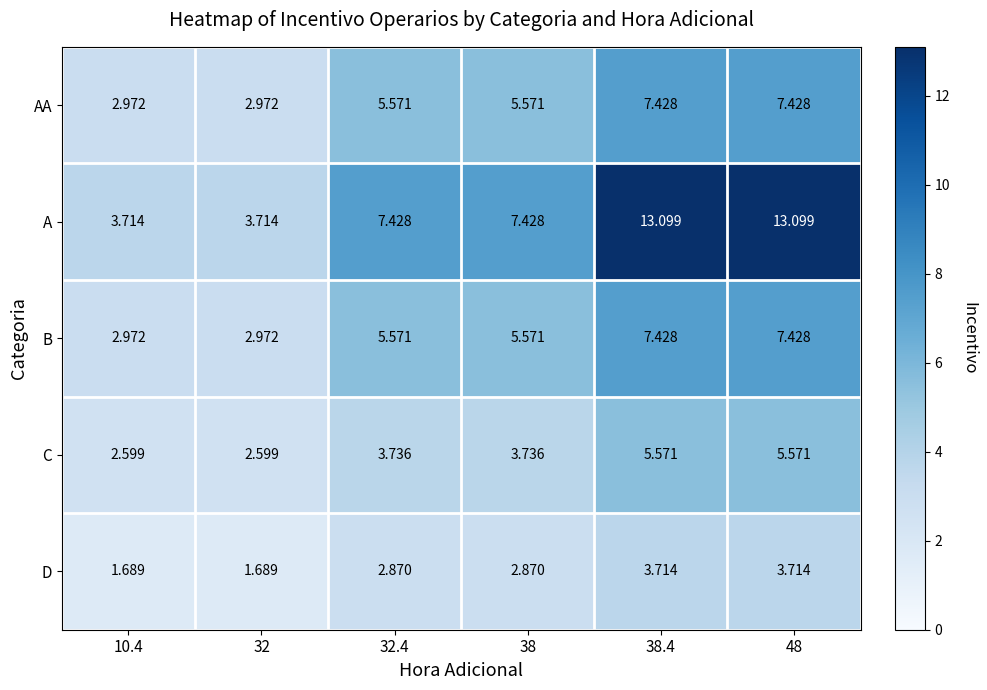

Which series has the largest range (max minus min)?

A